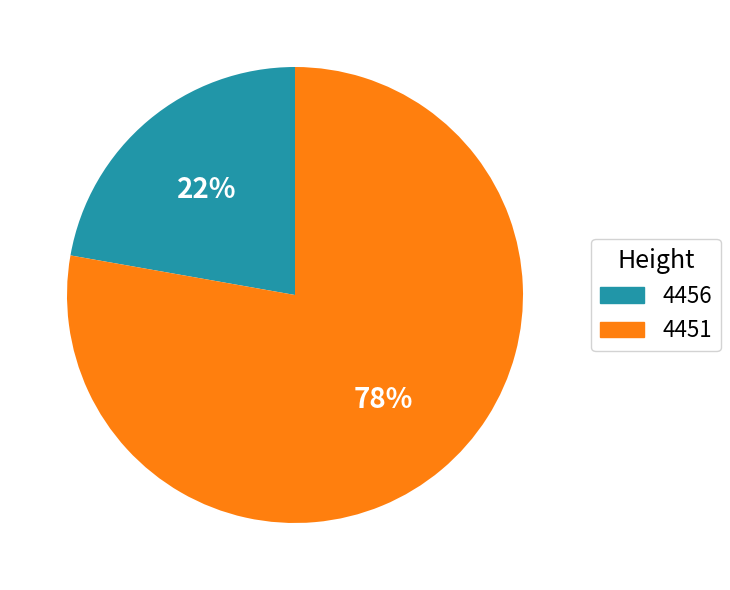

Approximately how many times larger is the value at 4451 compared to 4456?

3.5